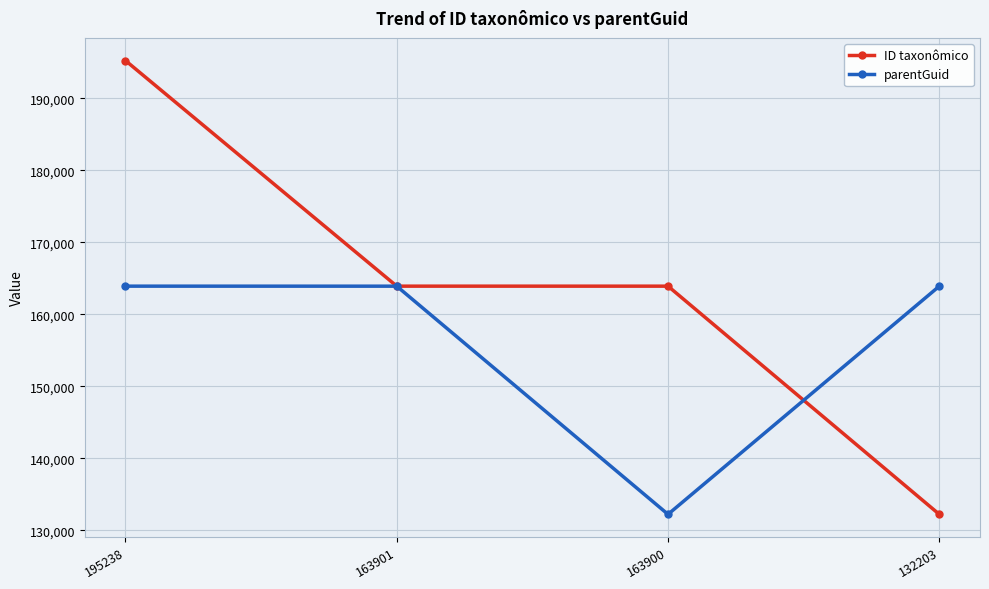

What is the difference between the second highest and minimum values in the ID taxonômico series?

31698